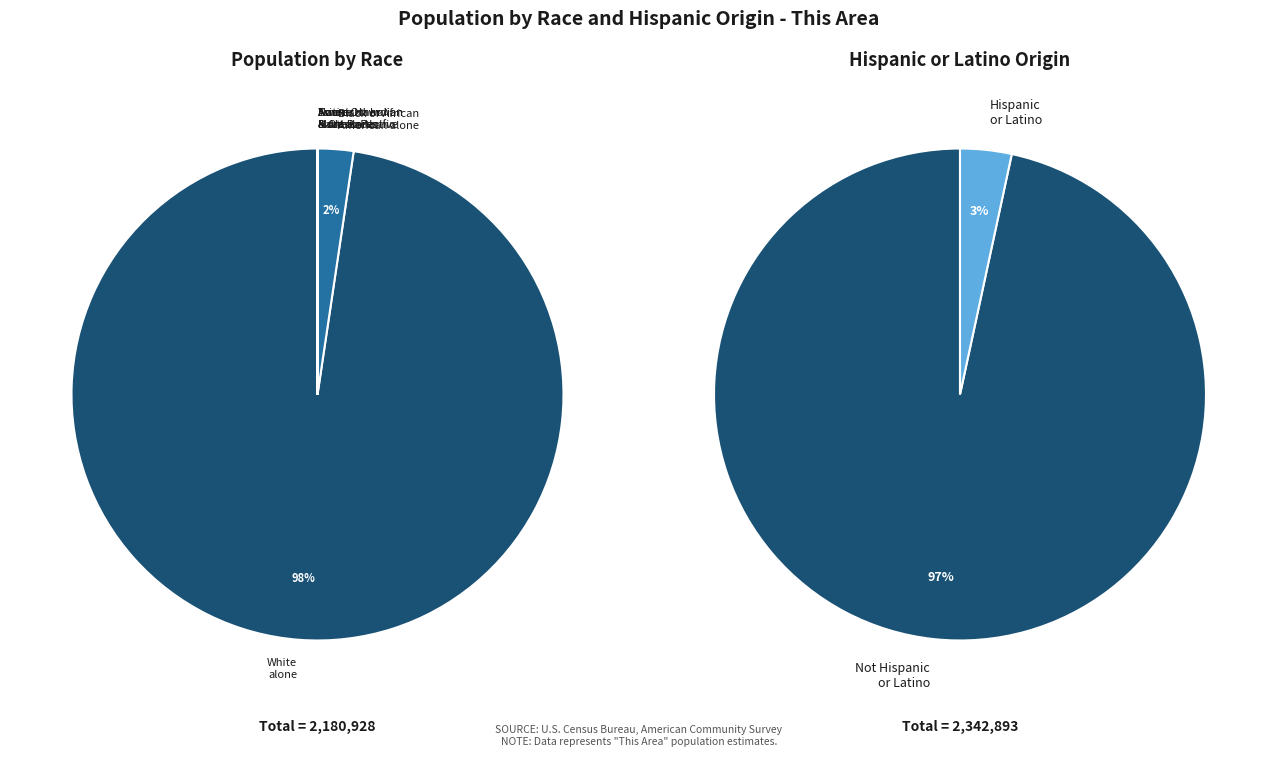

To the nearest percent, what is the average slice percentage?

14%